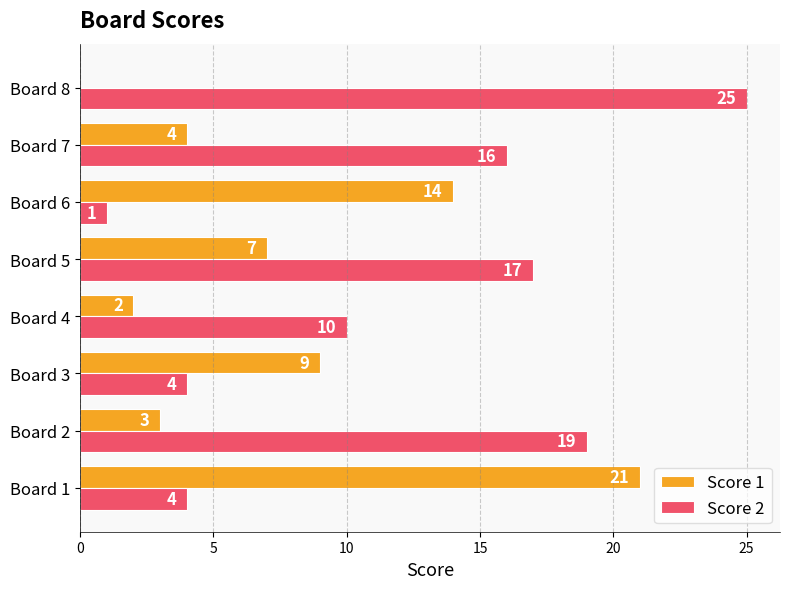

What is the highest value of the Score 1 series?

21